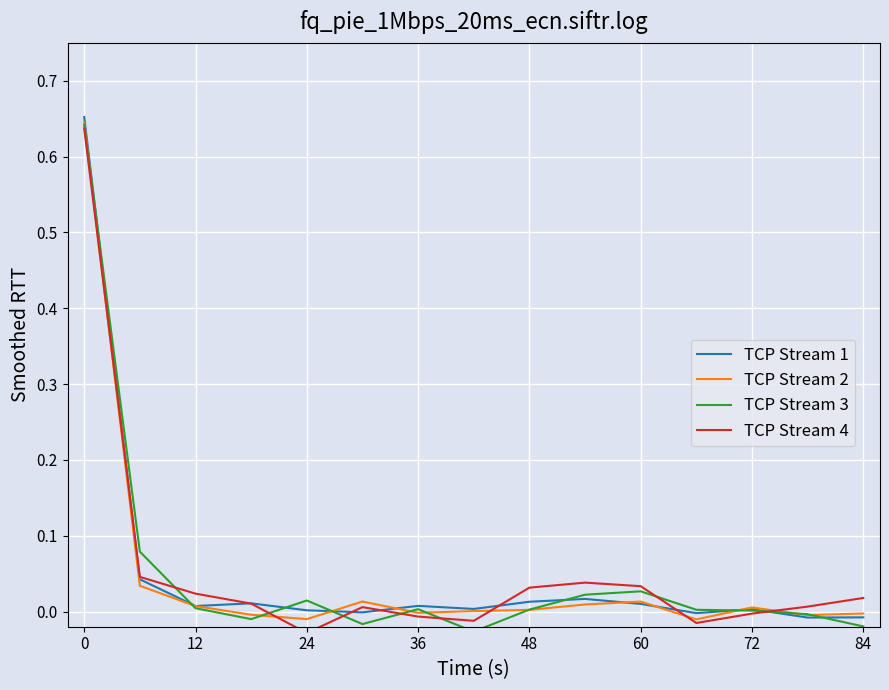

True or false: TCP Stream 4 has a value of 0.0 at 60.

True